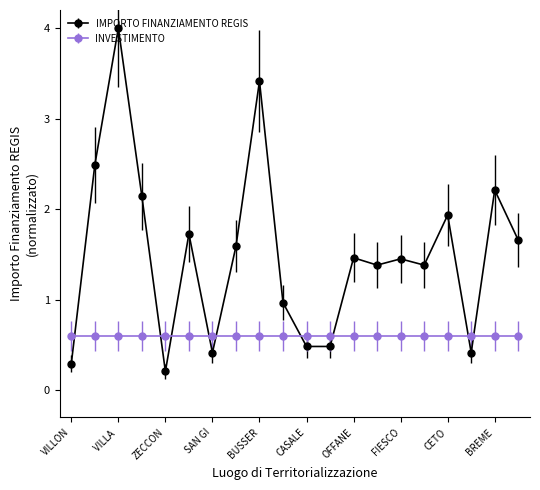

What is the value of the IMPORTO FINANZIAMENTO REGIS point at the 5th from the left?

0.2